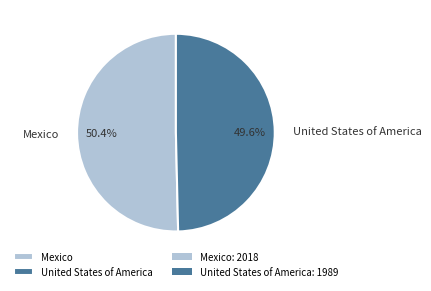

Is it true that United States of America is 50% of the pie?

True